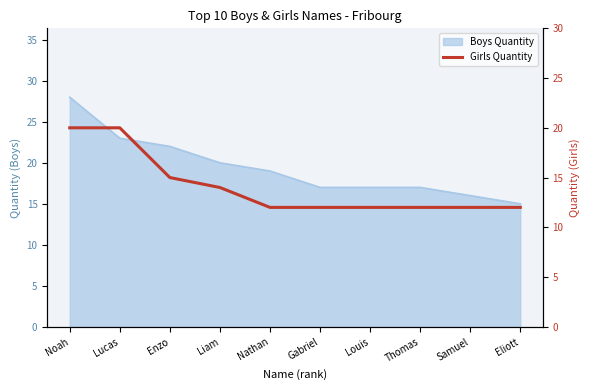

Reading left to right, transcribe all the data shown in this chart.

Noah=20	Lucas=20	Enzo=15	Liam=14	Nathan=12	Gabriel=12	Louis=12	Thomas=12	Samuel=12	Eliott=12